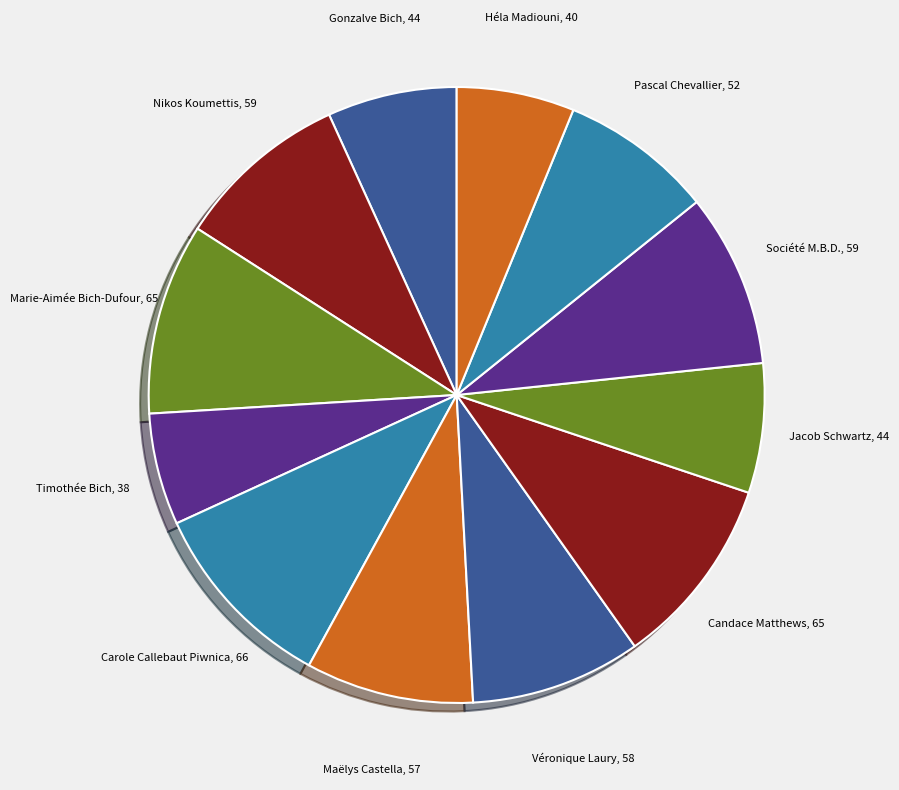

How many slices are in this pie chart?

12